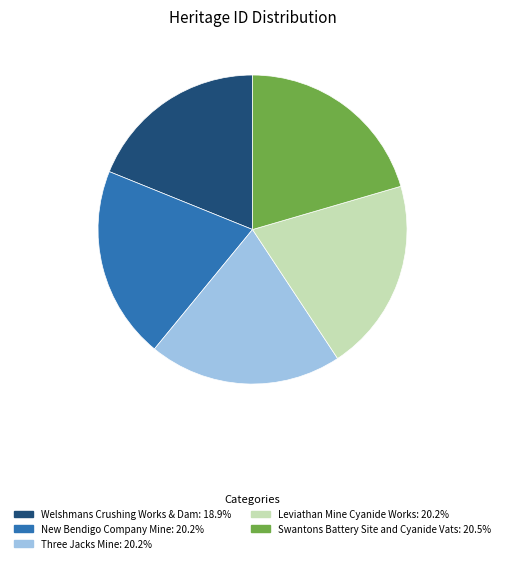

Is the sum of Welshmans Crushing Works & Dam and Swantons Battery Site and Cyanide Vats greater than half?

No